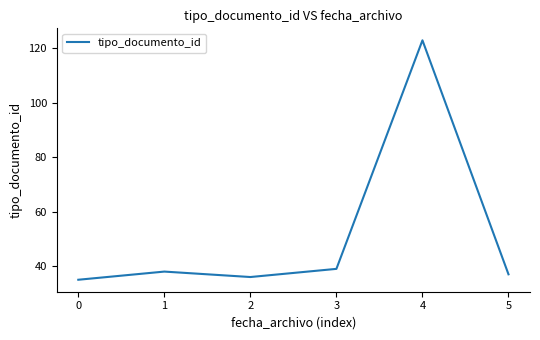

How many distinct data groups are displayed?

1